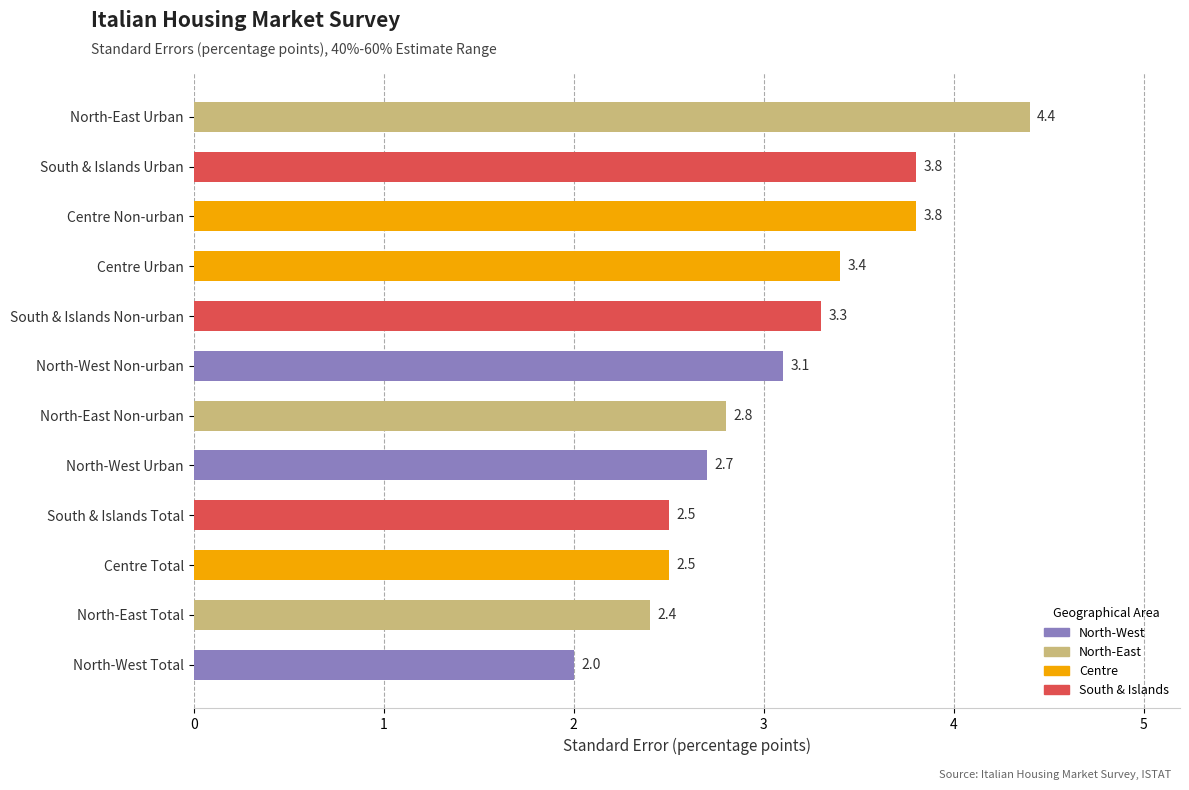

Reading top to bottom, transcribe all the data shown in this chart.

North-East Urban=4.4	South & Islands Urban=3.8	Centre Non-urban=3.8	Centre Urban=3.4	South & Islands Non-urban=3.3	North-West Non-urban=3.1	North-East Non-urban=2.8	North-West Urban=2.7	South & Islands Total=2.5	Centre Total=2.5	North-East Total=2.4	North-West Total=2.0